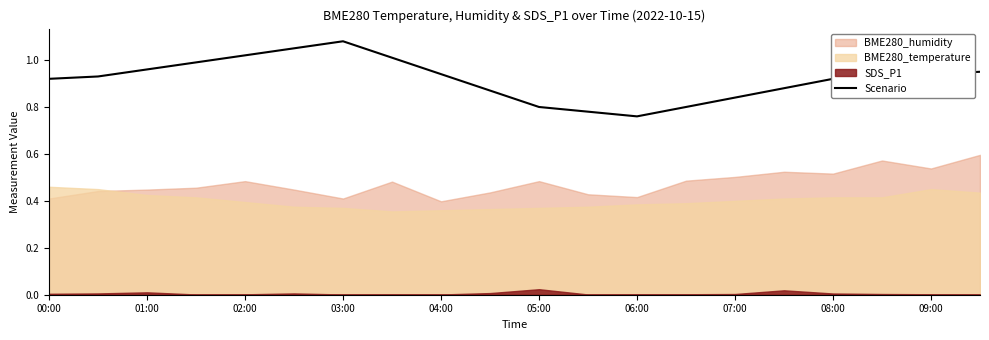

At which category does the chart reach its minimum across all series?

06:00